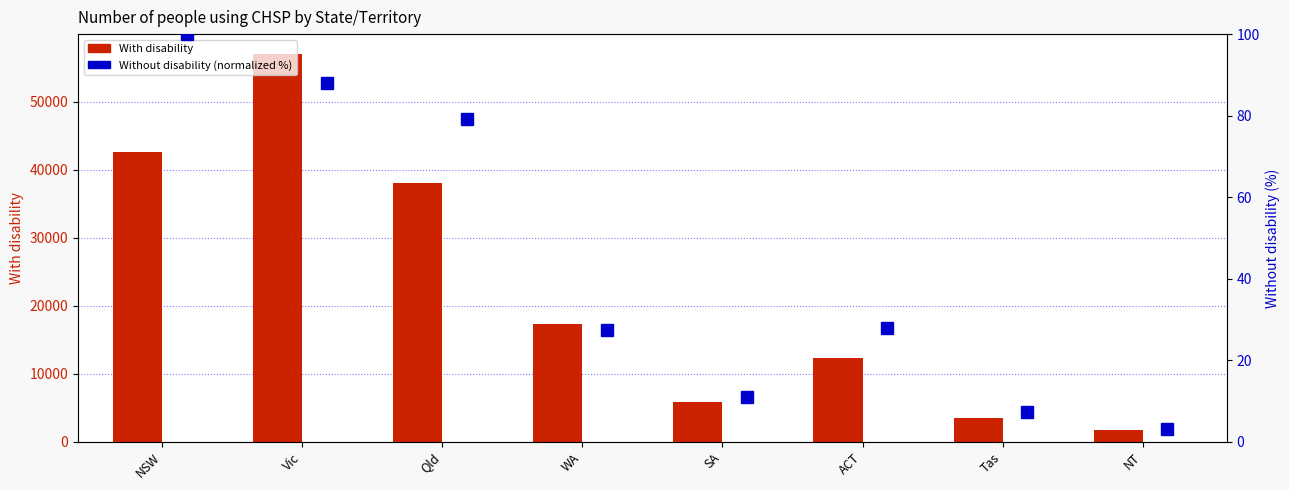

List the series in order of their overall mean, highest first.

With disability, Without disability (normalized %)